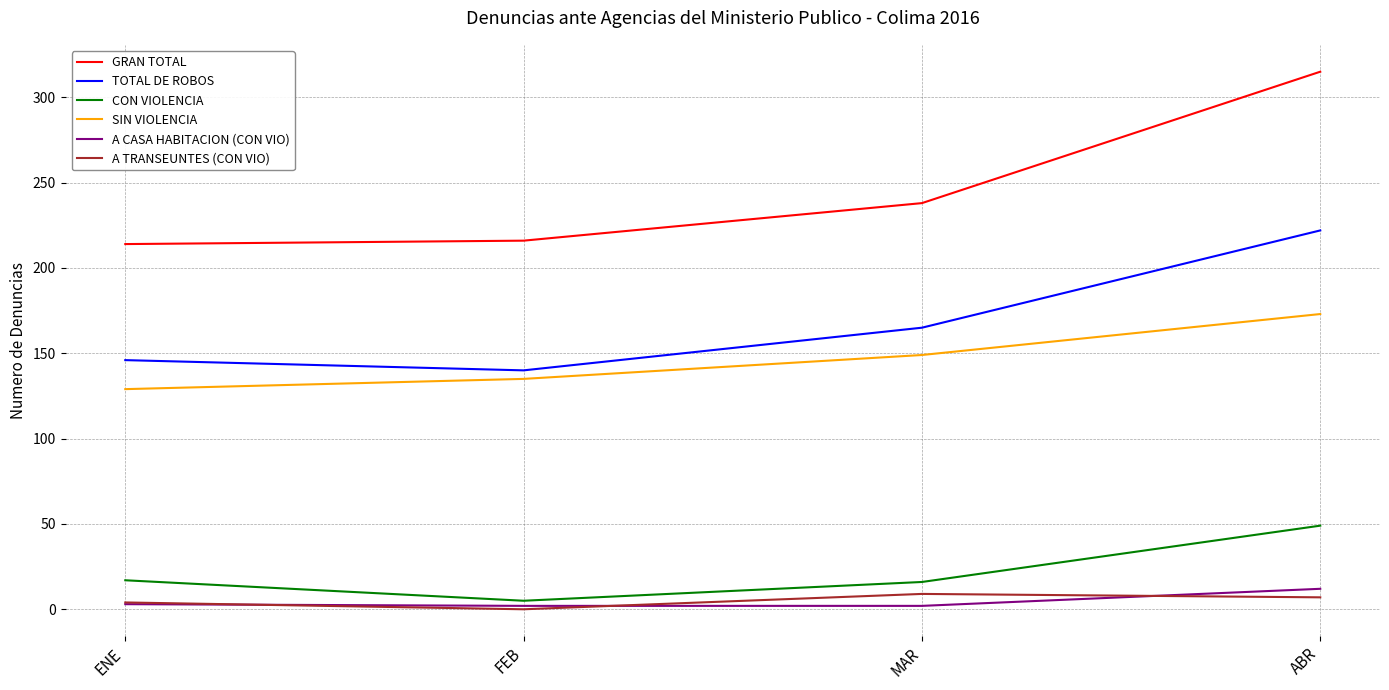

At which label is SIN VIOLENCIA closest to 151?

MAR